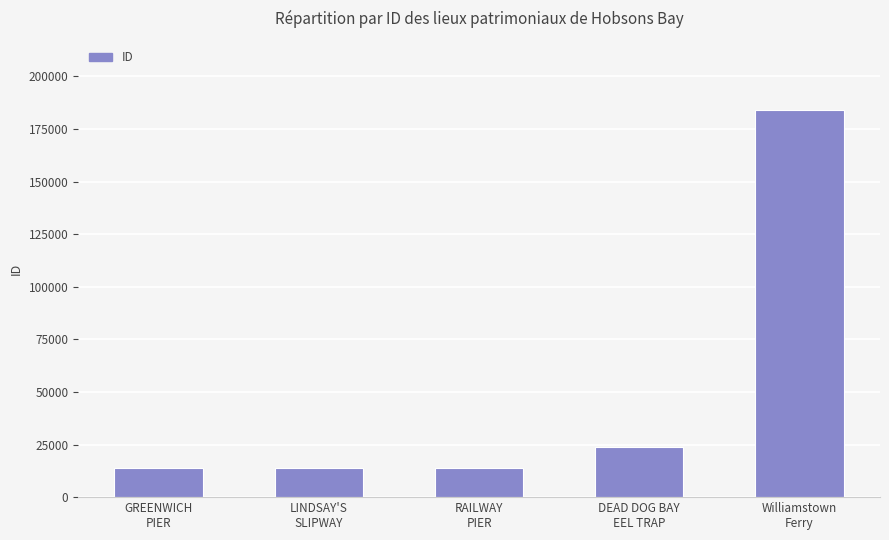

What is the maximum value shown in the chart?

183837